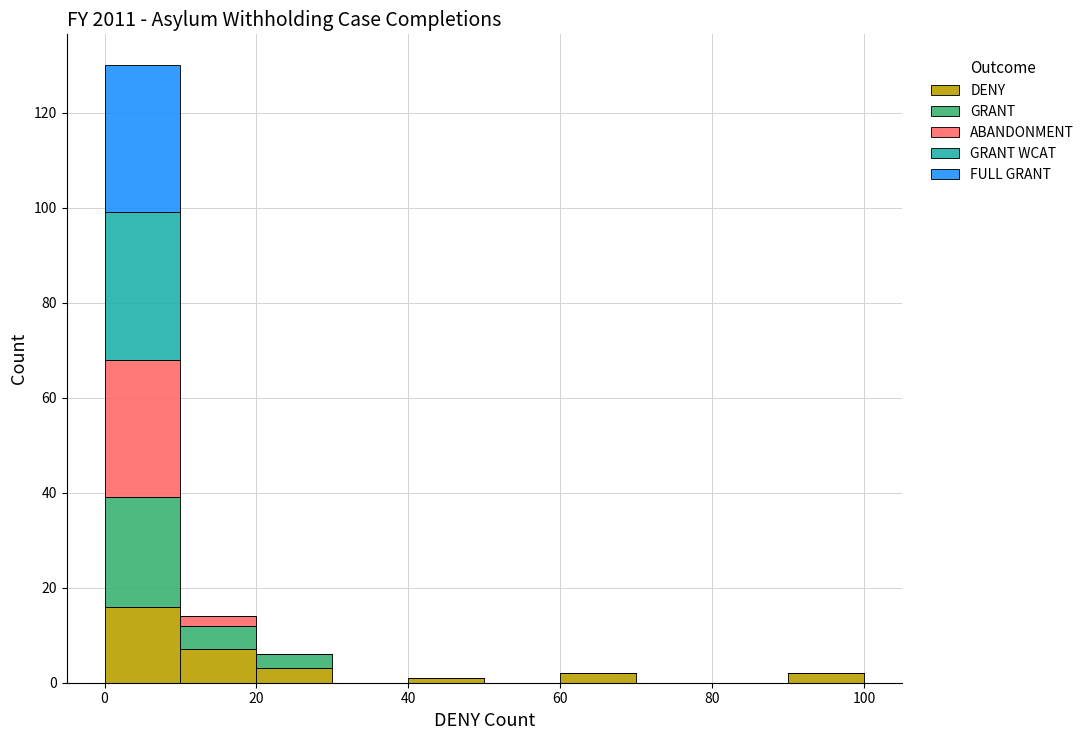

Which range on the x-axis has the tallest stacked bar (by total height)?

0 to 10